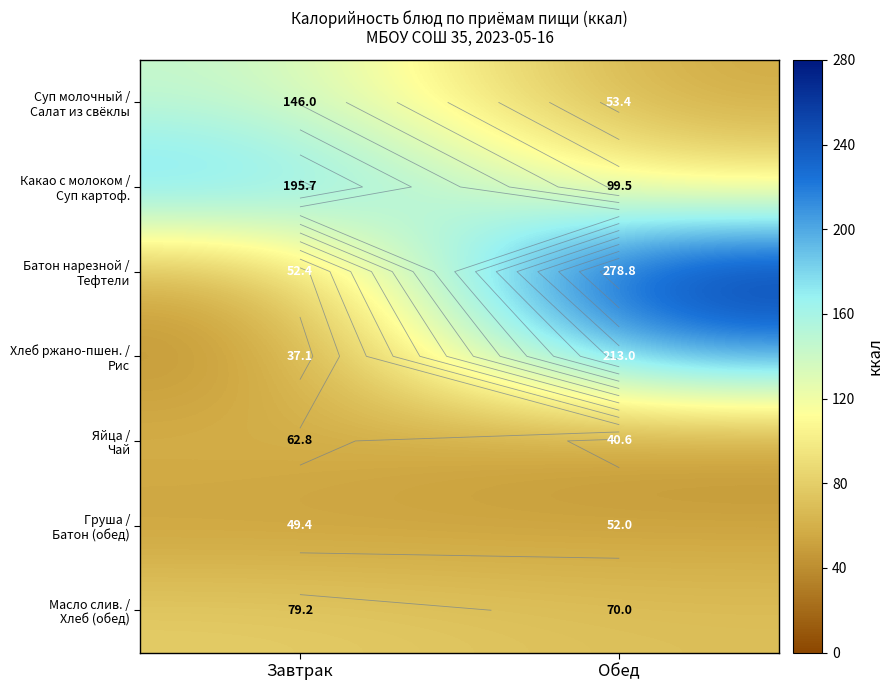

How many categories are shown in the chart?

2